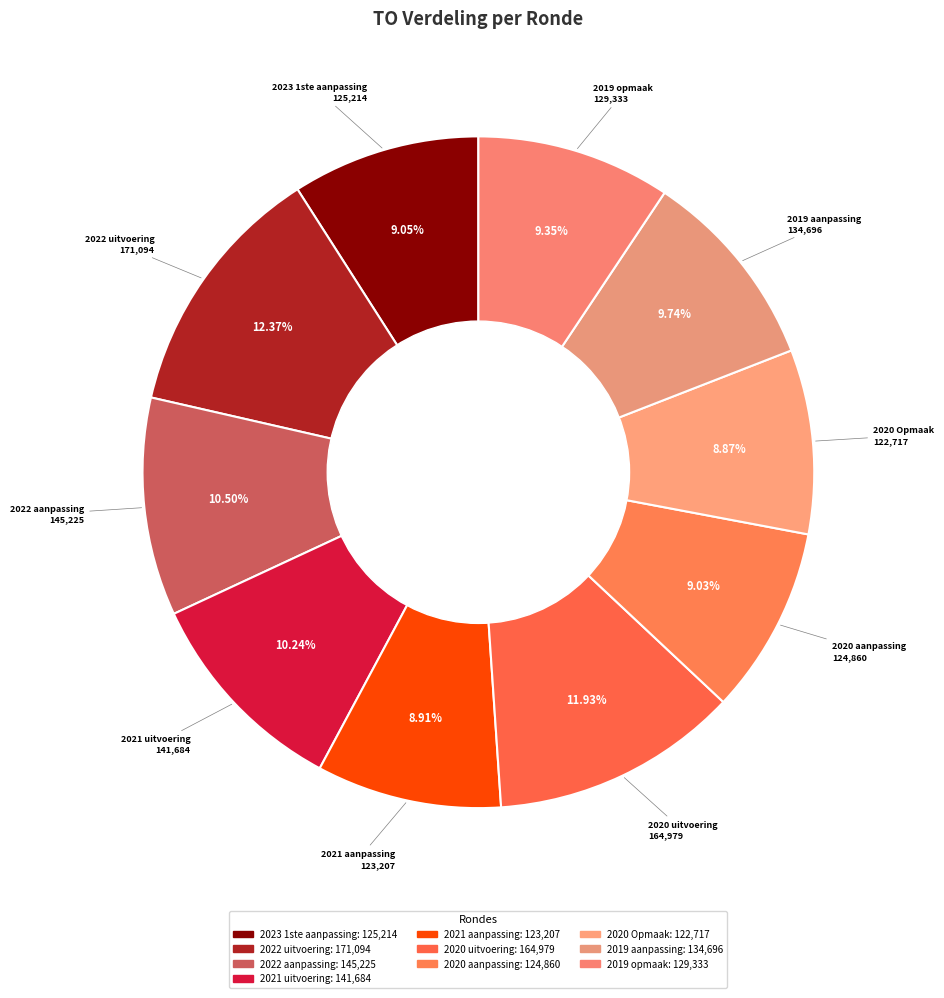

To the nearest percent, what portion does 2021 aanpassing represent?

9%